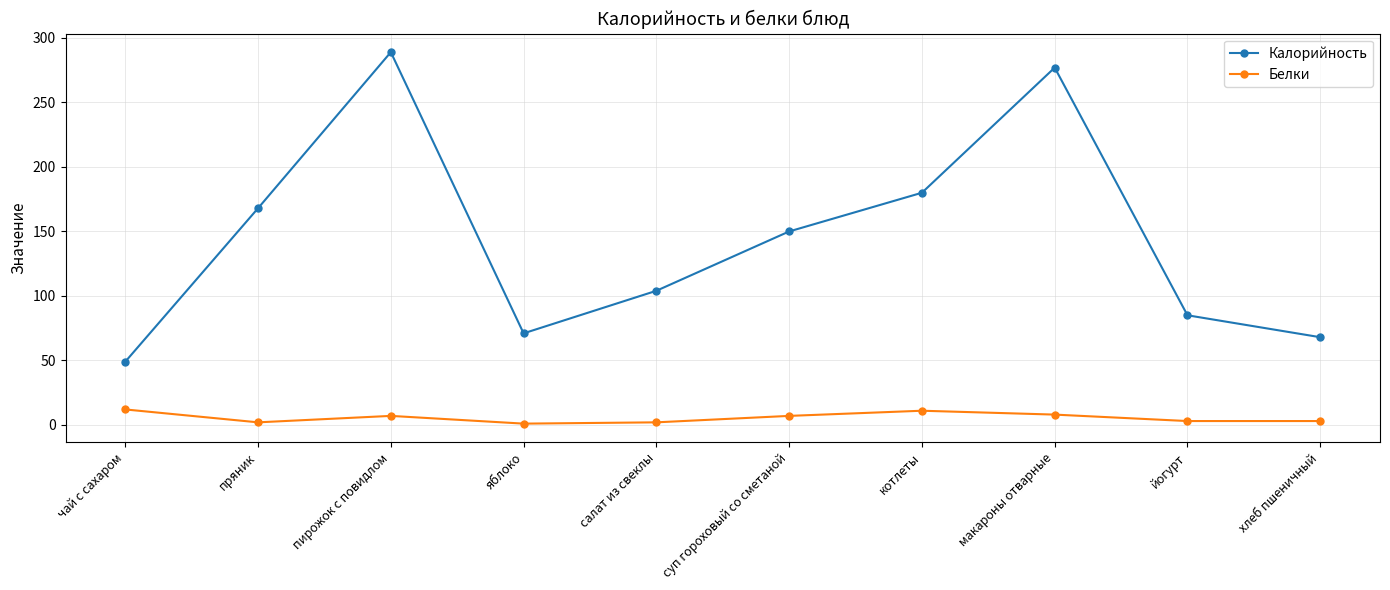

At which label is Калорийность closest to 169?

пряник